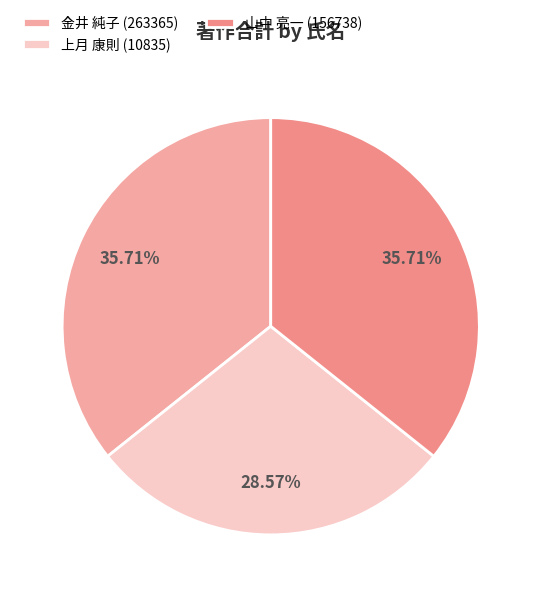

Which slice is the smallest?

上月 康則 (10835)